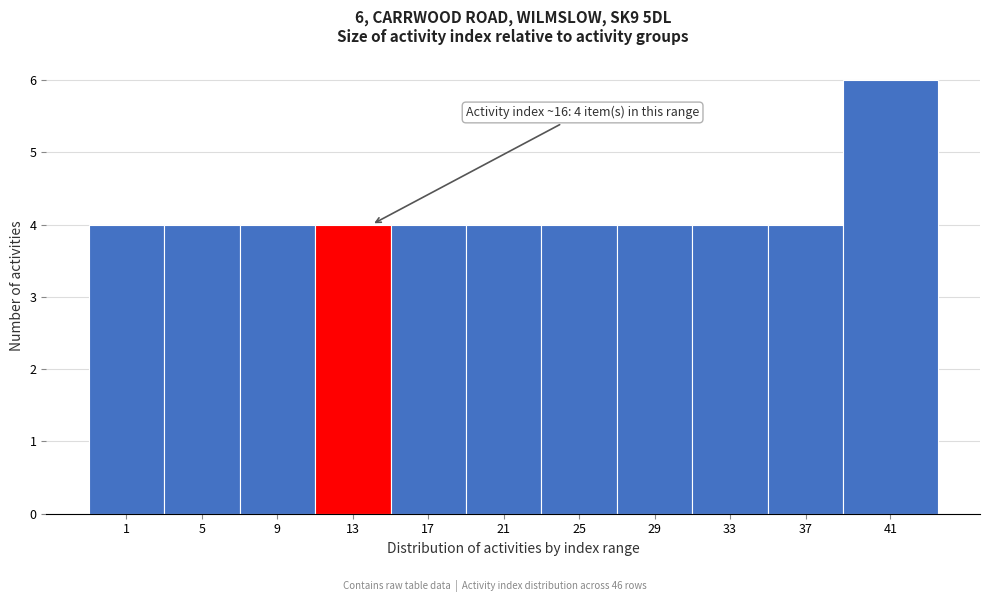

Reading left to right, extract all data points from this chart.

4	4	4	4	4	4	4	4	4	4	6